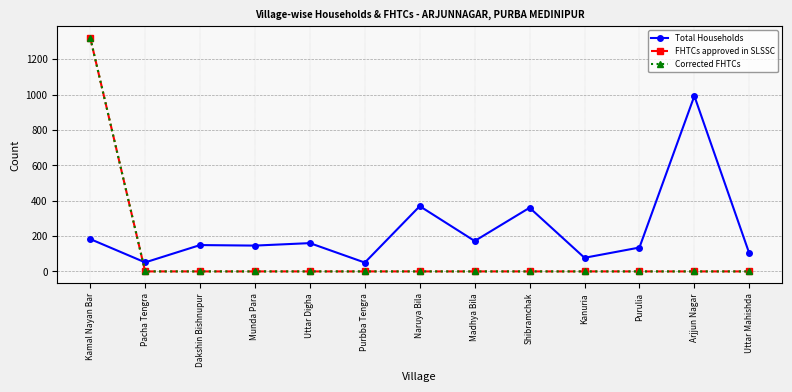

Which label corresponds to the smallest value in the chart?

Pacha Tengra